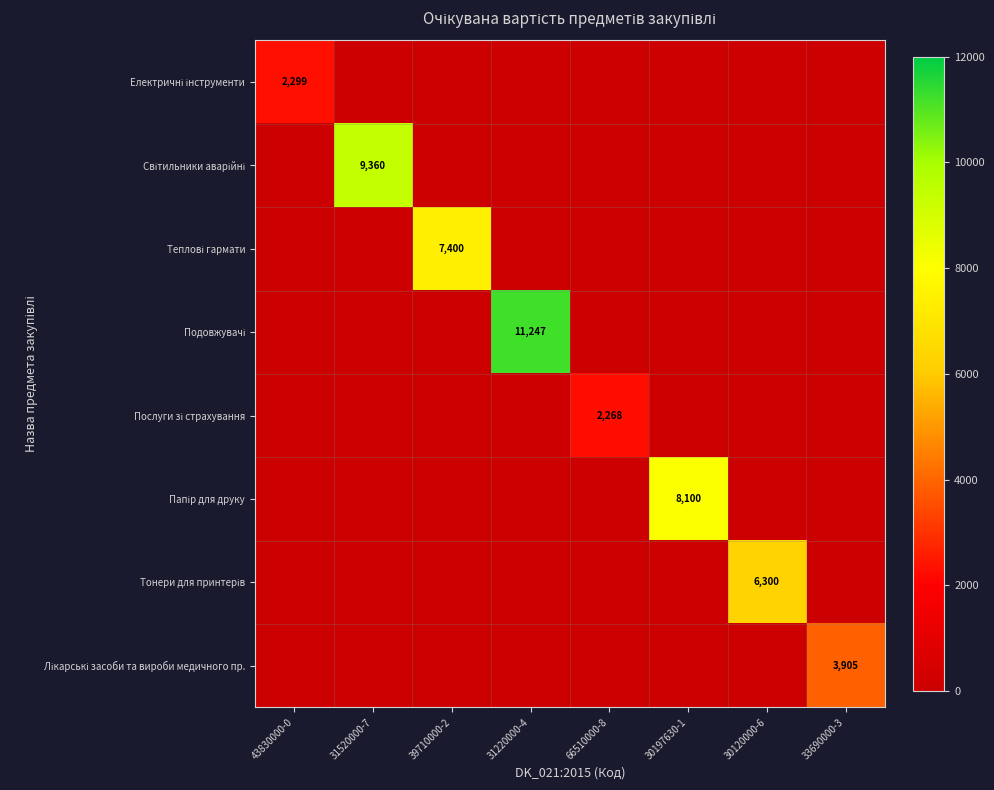

What is the difference between the maximum and minimum values in the Світильники аварійні series?

9360.0